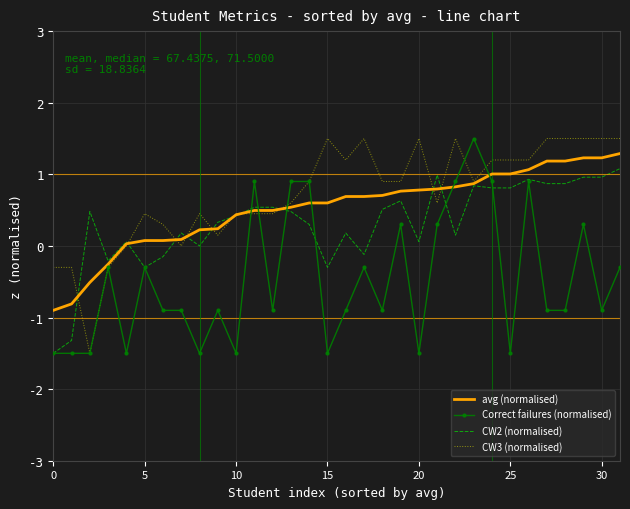

What is the lowest value of the CW3 (normalised) series?

-1.5